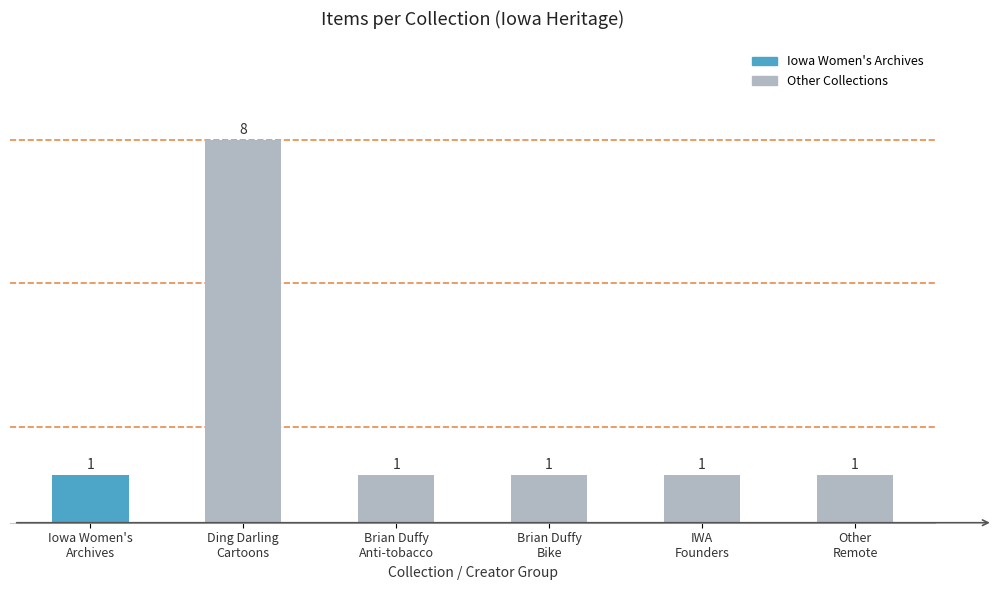

Reading left to right, transcribe all the data shown in this chart.

1	8	1	1	1	1